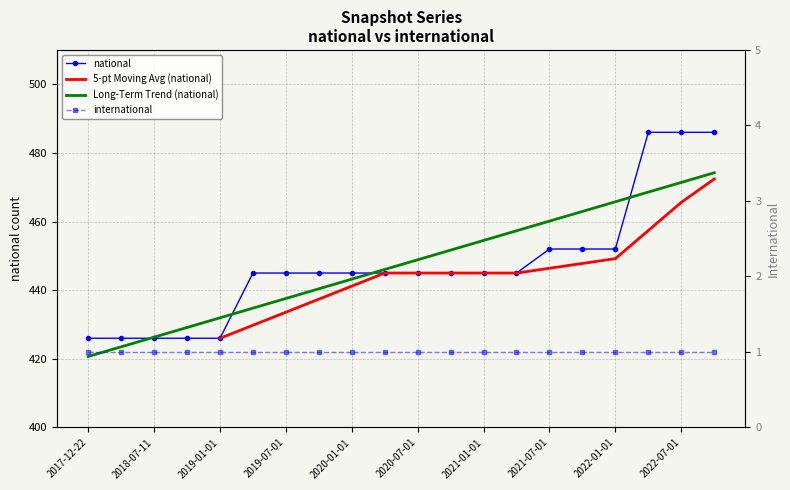

Rank the categories by value from highest to lowest.

2022-04-01, 2022-07-01, 2022-10-01, 2021-07-01, 2021-10-01, 2022-01-01, 2019-04-06, 2019-07-01, 2019-10-09, 2020-01-01, 2020-04-01, 2020-07-01, 2020-10-01, 2021-01-01, 2021-04-01, 2017-12-22, 2018-04-09, 2018-07-11, 2018-09-28, 2019-01-01